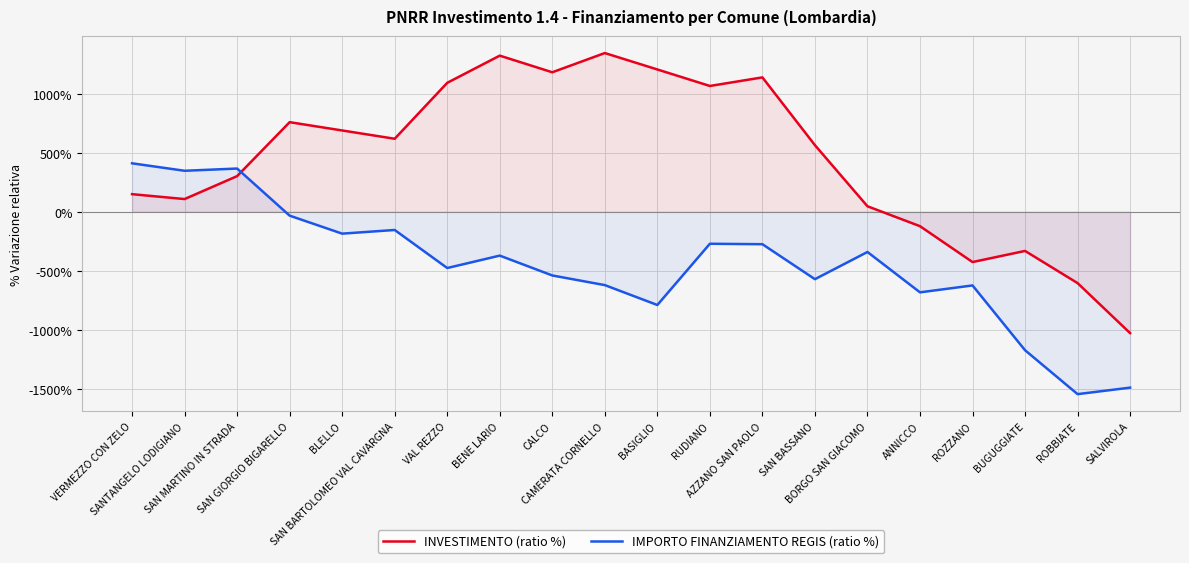

What is the difference between the maximum and minimum values in the INVESTIMENTO (ratio %) series?

2372.0